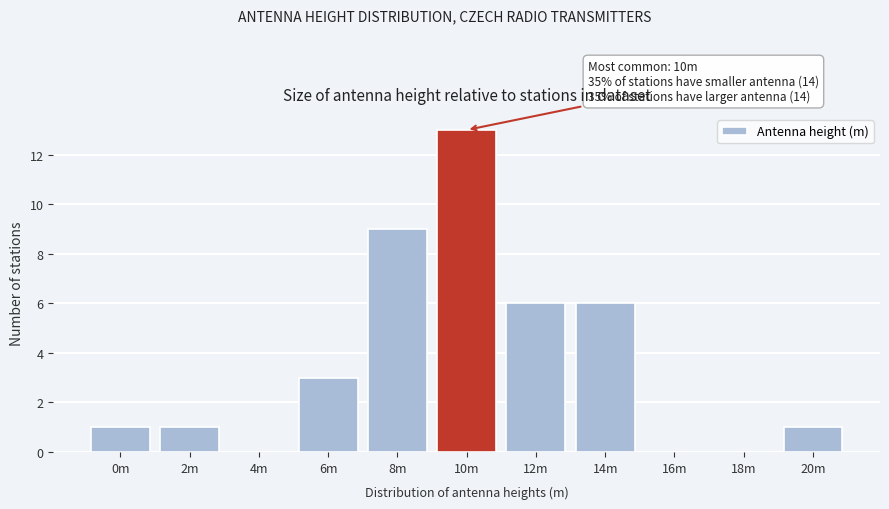

Reading left to right, extract all data points from this chart.

0m=1	2m=1	4m=0	6m=3	8m=9	10m=13	12m=6	14m=6	16m=0	18m=0	20m=1